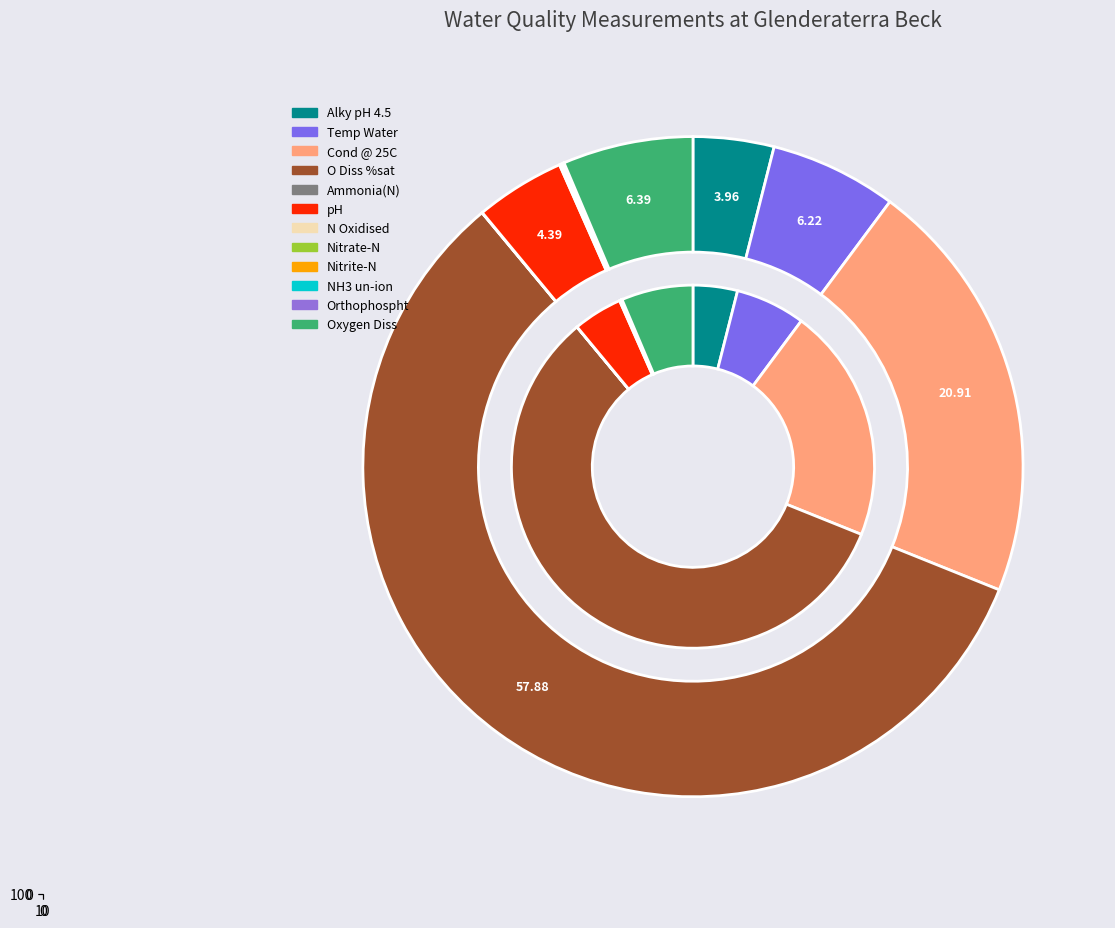

True or false: Cond @ 25C accounts for 29% of the total.

False